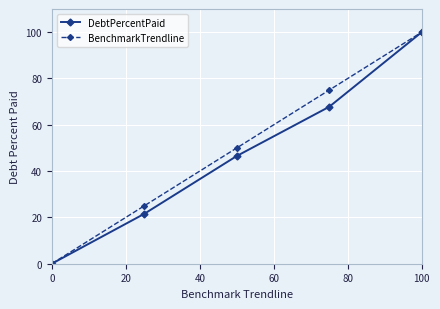

Rank the series by their average value, from highest to lowest.

BenchmarkTrendline, DebtPercentPaid